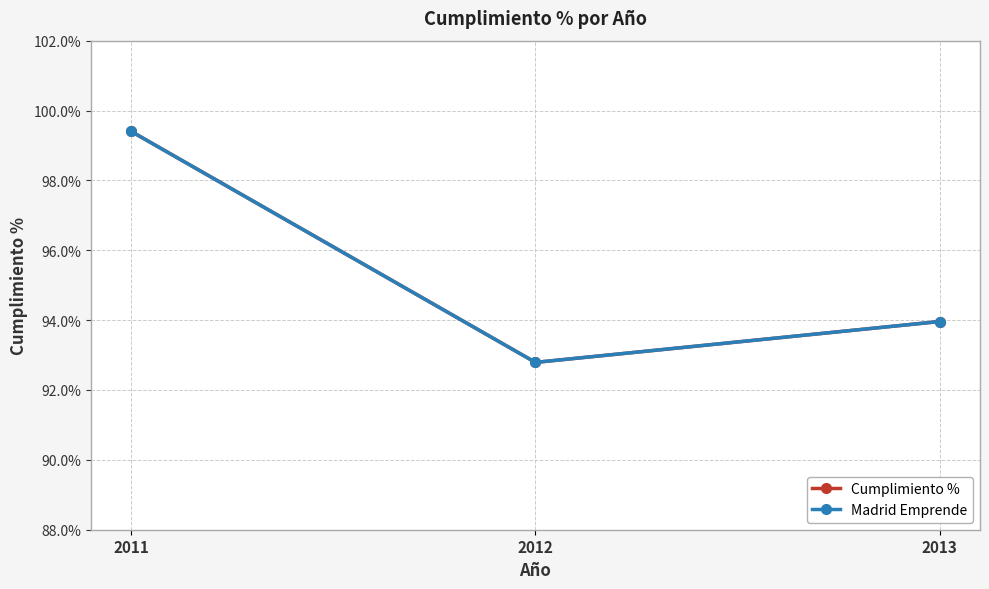

Read the Madrid Emprende value at 2013.

94.0